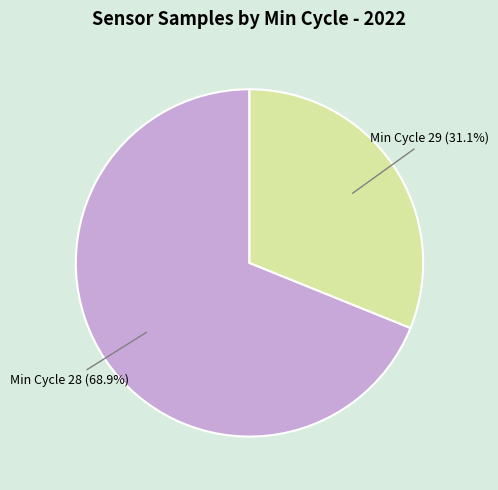

What is the ratio of the value at Min Cycle 29 to the value at Min Cycle 28?

0.5